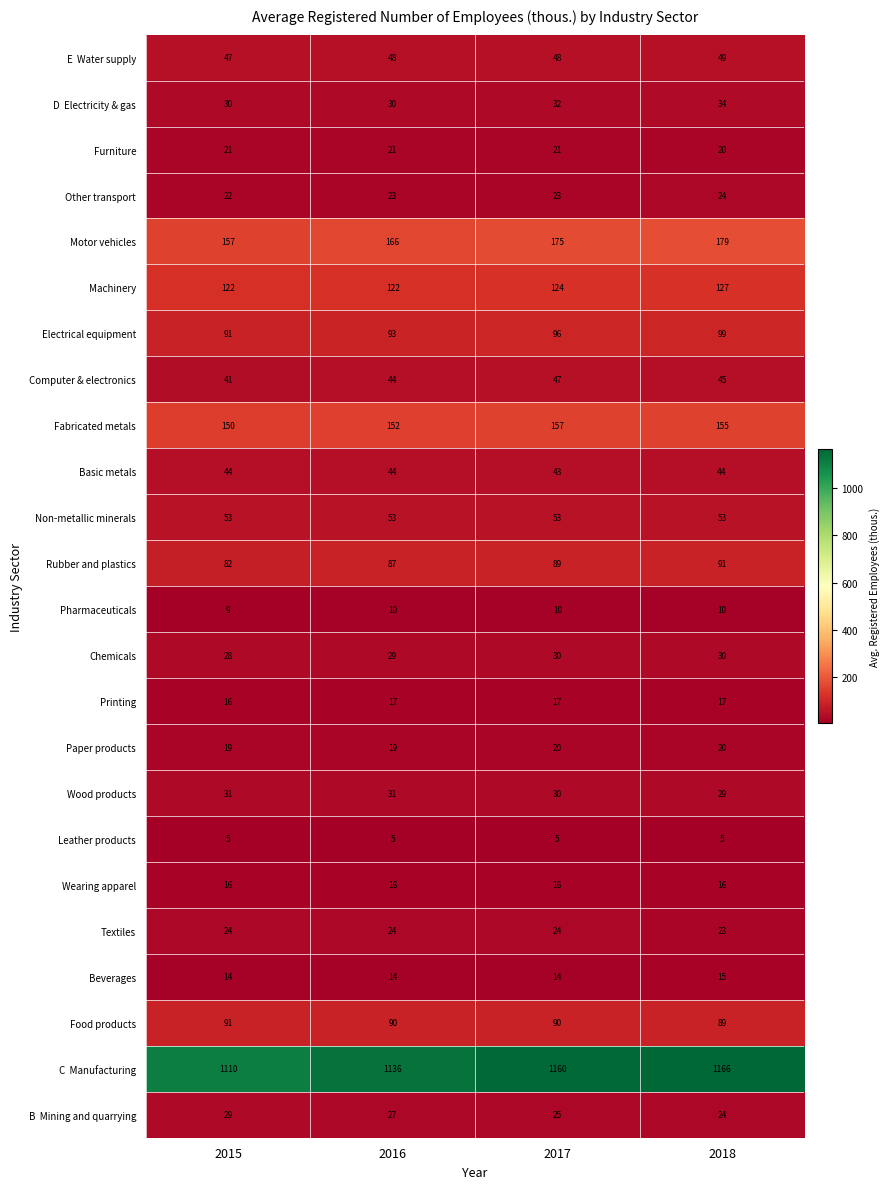

What is the difference between the maximum and minimum values in the Fabricated metals series?

7